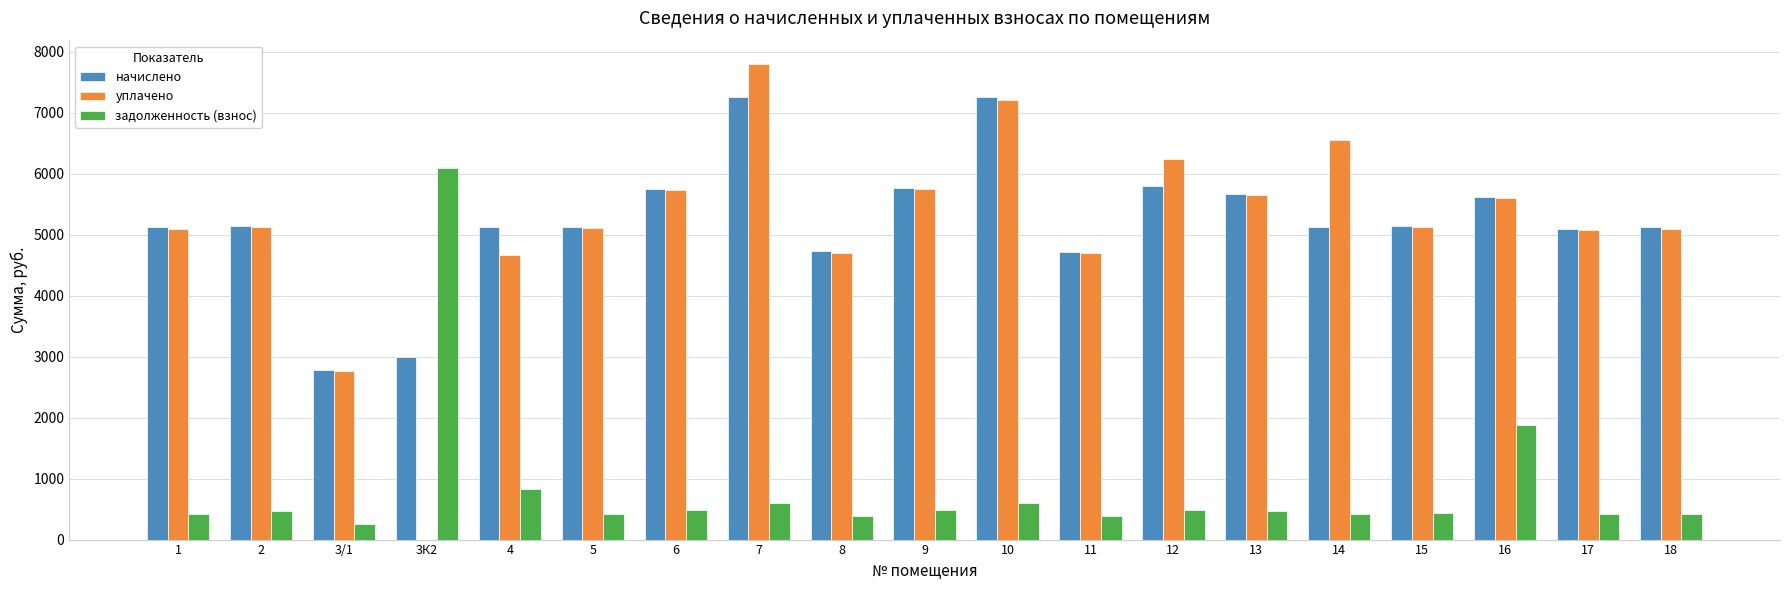

What is the maximum value shown in the chart?

7788.6